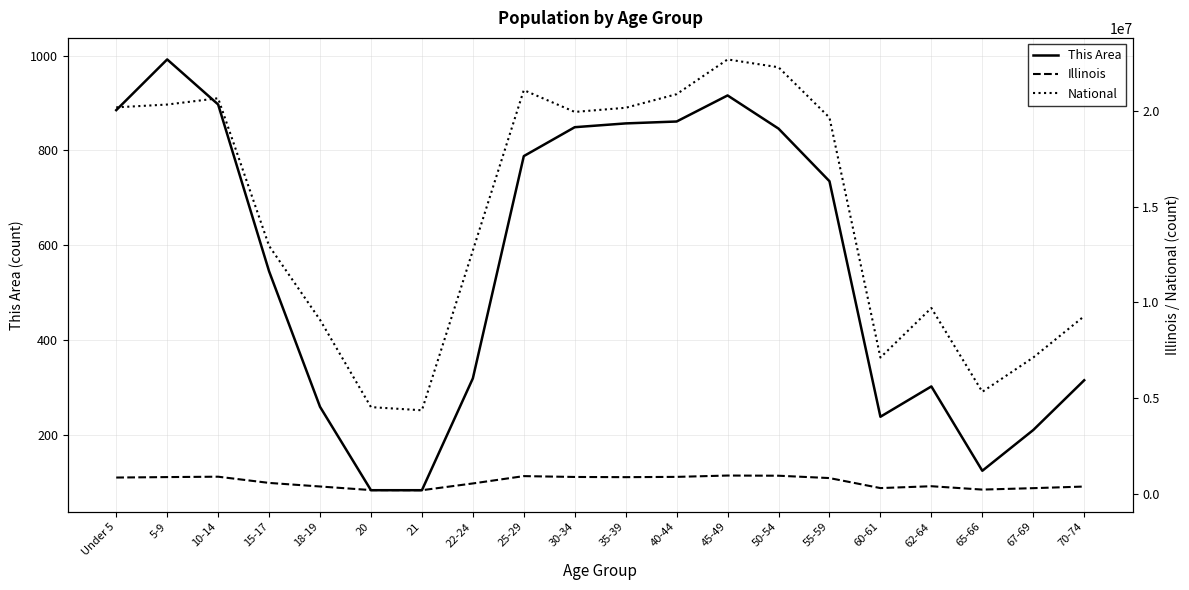

The National series shows 20201362 at Under 5. True or false?

True